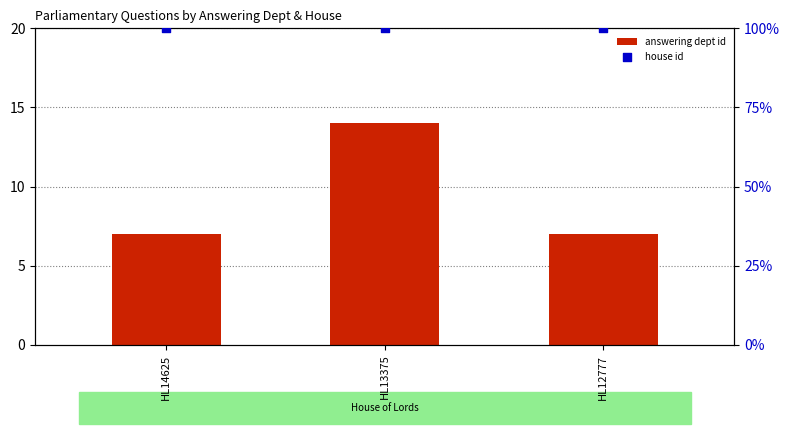

Which series contains the highest Y value?

house id